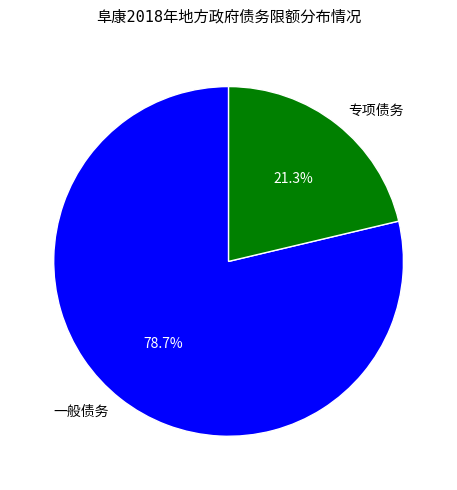

Does any single category account for the majority?

Yes